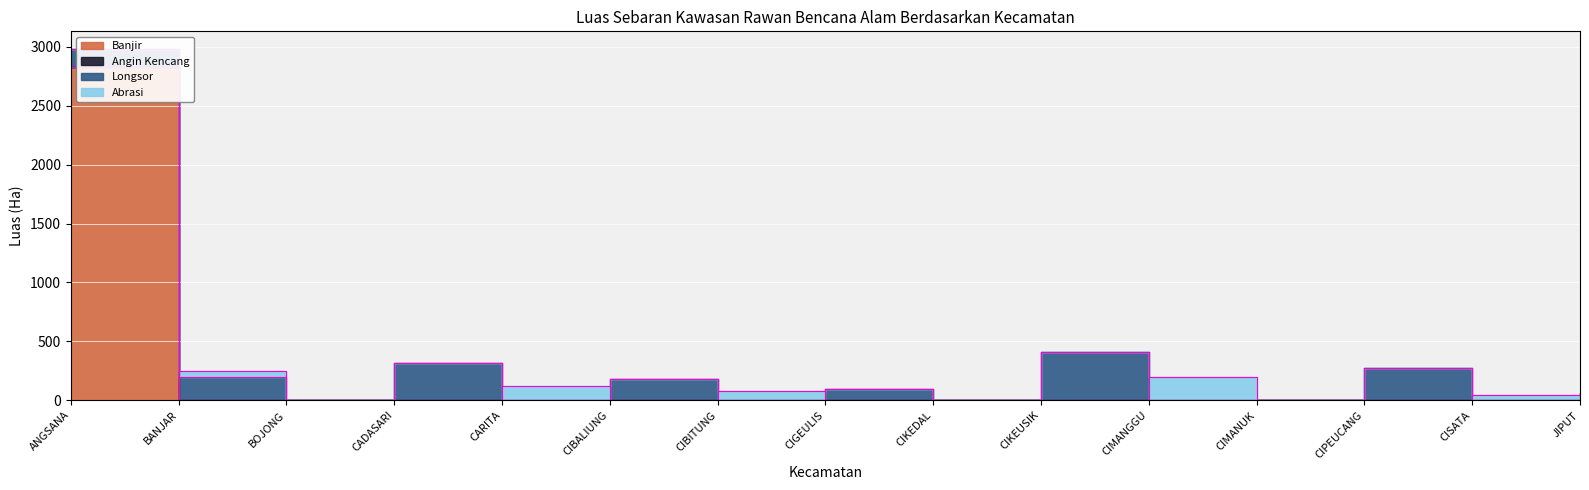

Is this an area chart (filled region under the line)?

No